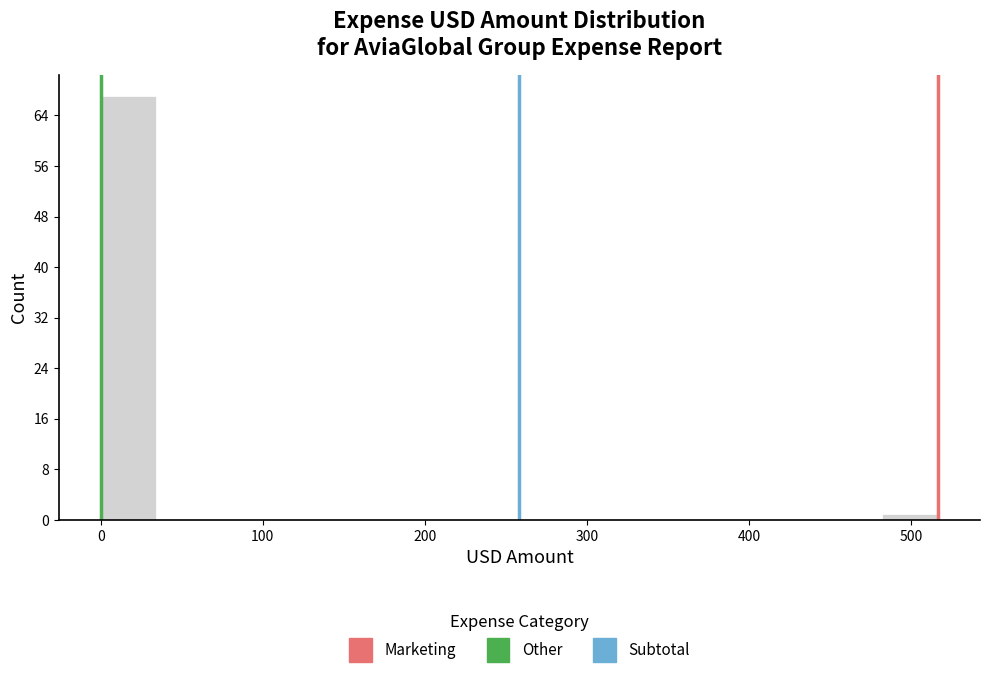

Around what value on the x-axis is the tallest bar? Give the approximate position of its centre, as read against the axis.

20